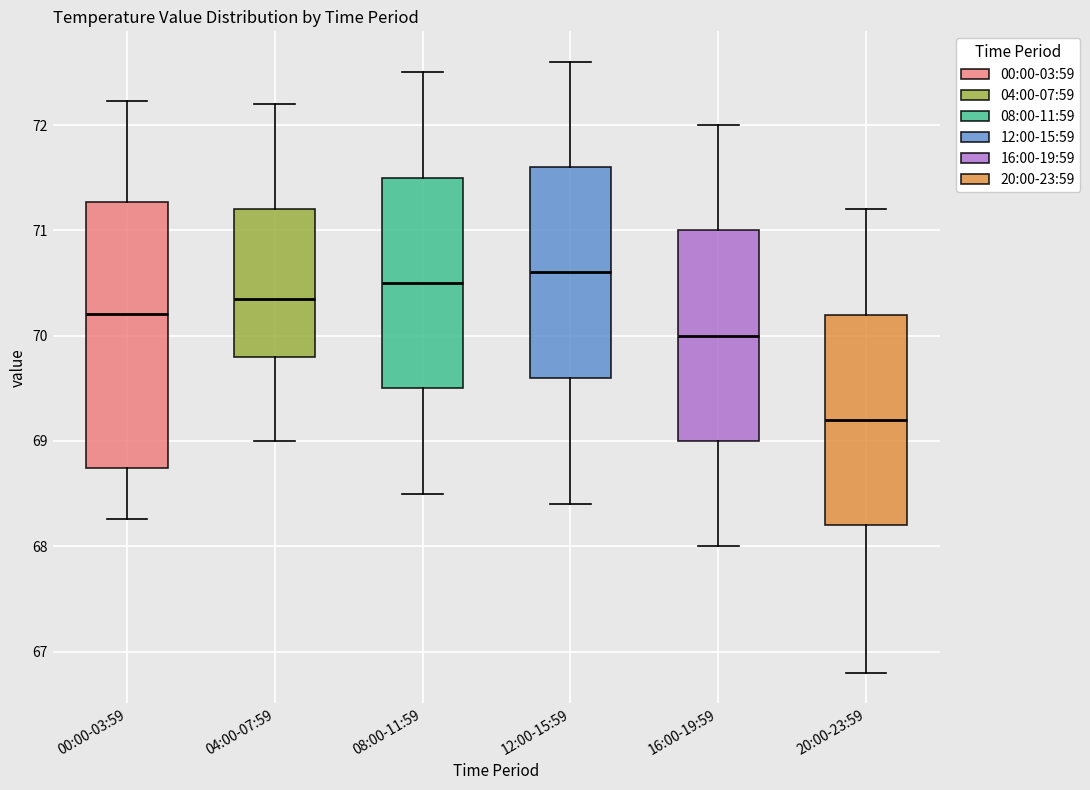

Reading left to right, read every box against the y-axis: the position of its median line, the range the box covers, and the ends of its whiskers. The values are not printed on the chart, so give them approximately, as read against the axis.

00:00-03:59: median 70.2, box 68.7 to 71.3, whiskers 68.3 to 72.2
04:00-07:59: median 70.4, box 69.8 to 71.2, whiskers 69.0 to 72.2
08:00-11:59: median 70.5, box 69.5 to 71.5, whiskers 68.5 to 72.5
12:00-15:59: median 70.6, box 69.6 to 71.6, whiskers 68.4 to 72.6
16:00-19:59: median 70.0, box 69.0 to 71.0, whiskers 68.0 to 72.0
20:00-23:59: median 69.2, box 68.2 to 70.2, whiskers 66.8 to 71.2